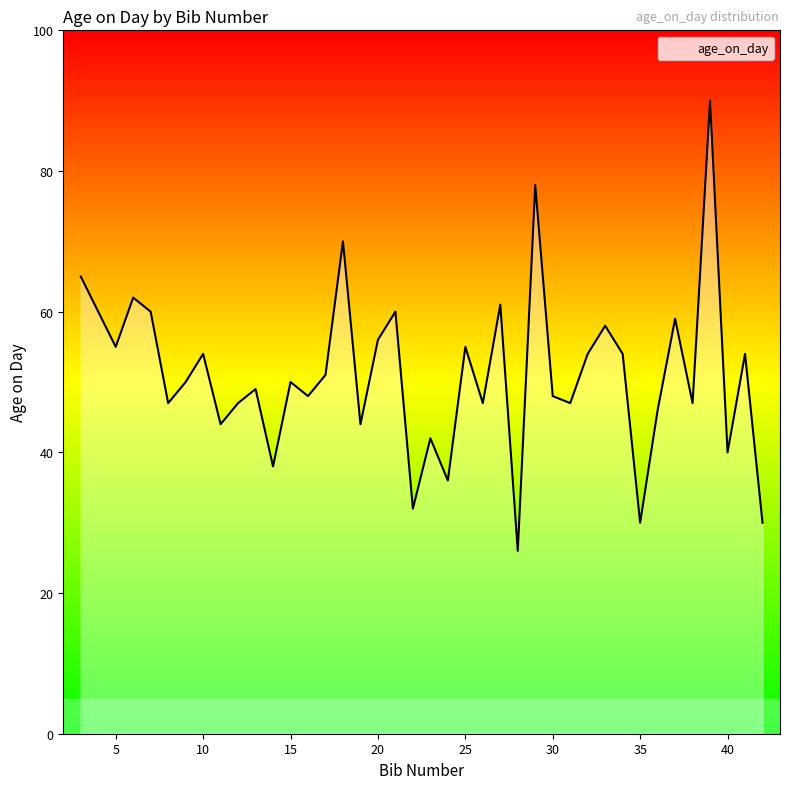

Count the number of data series in this chart.

1